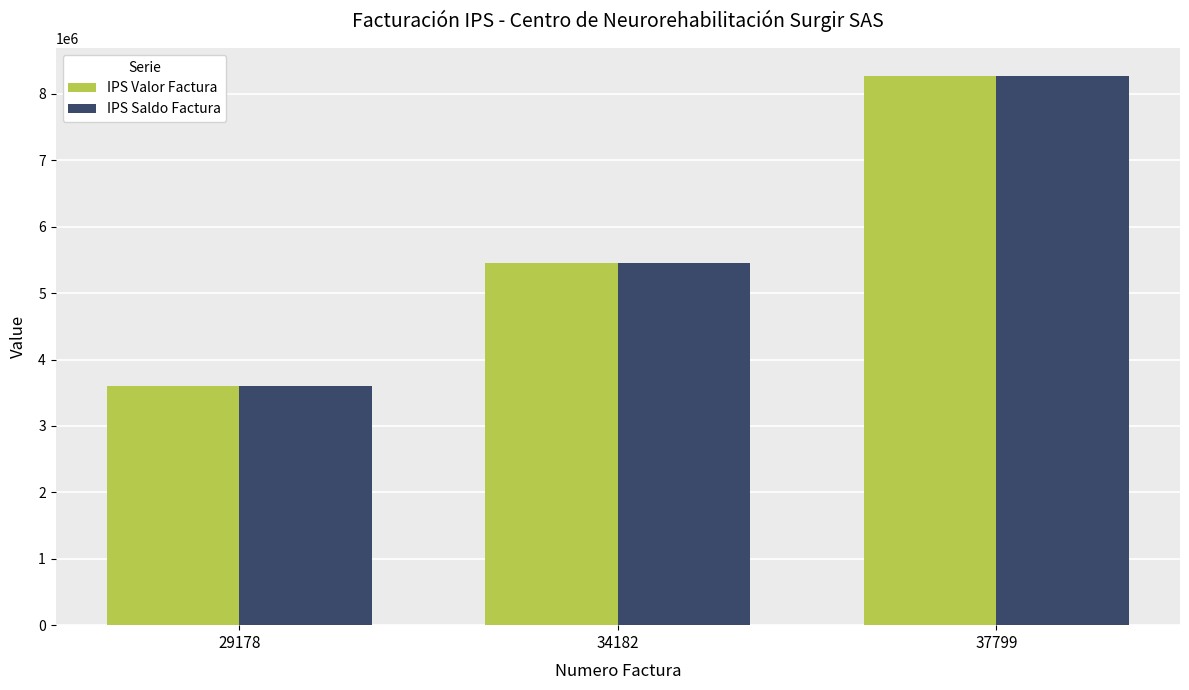

What is the total value across all series at 37799?

16556000